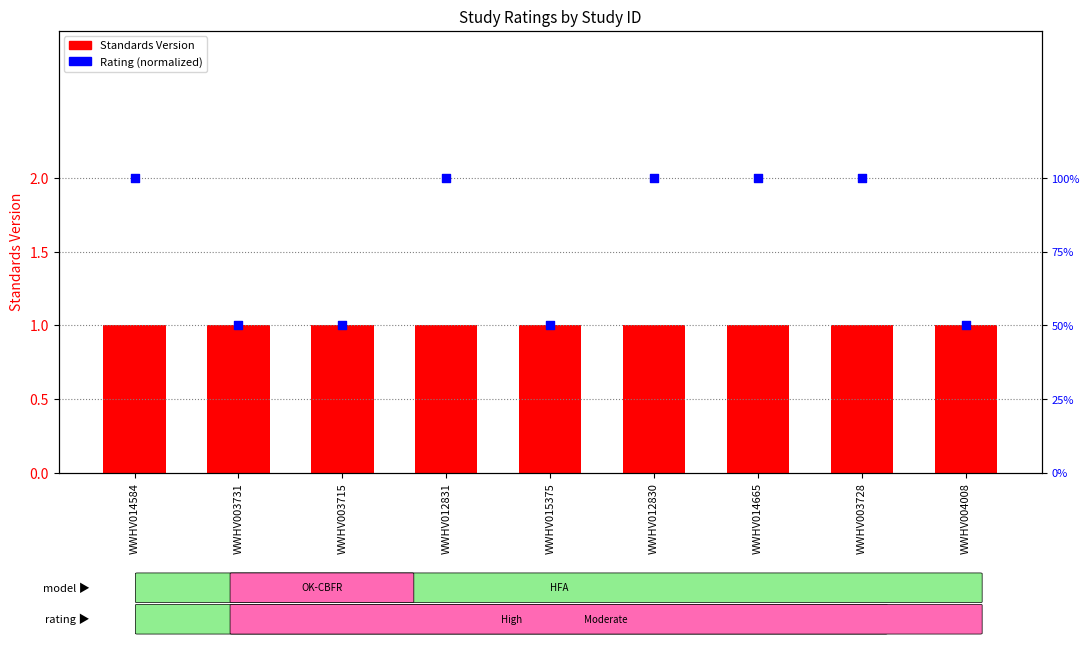

Which series has the widest spread of Y values?

Rating (normalized)